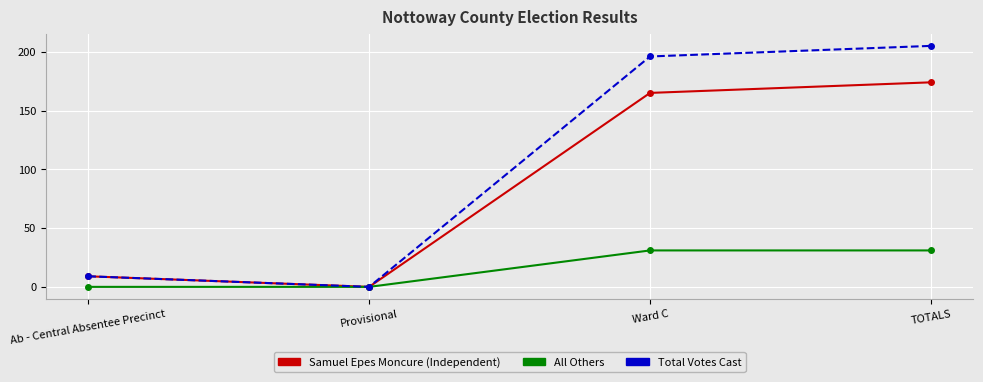

The Samuel Epes Moncure (Independent) series shows 174 at TOTALS. True or false?

True